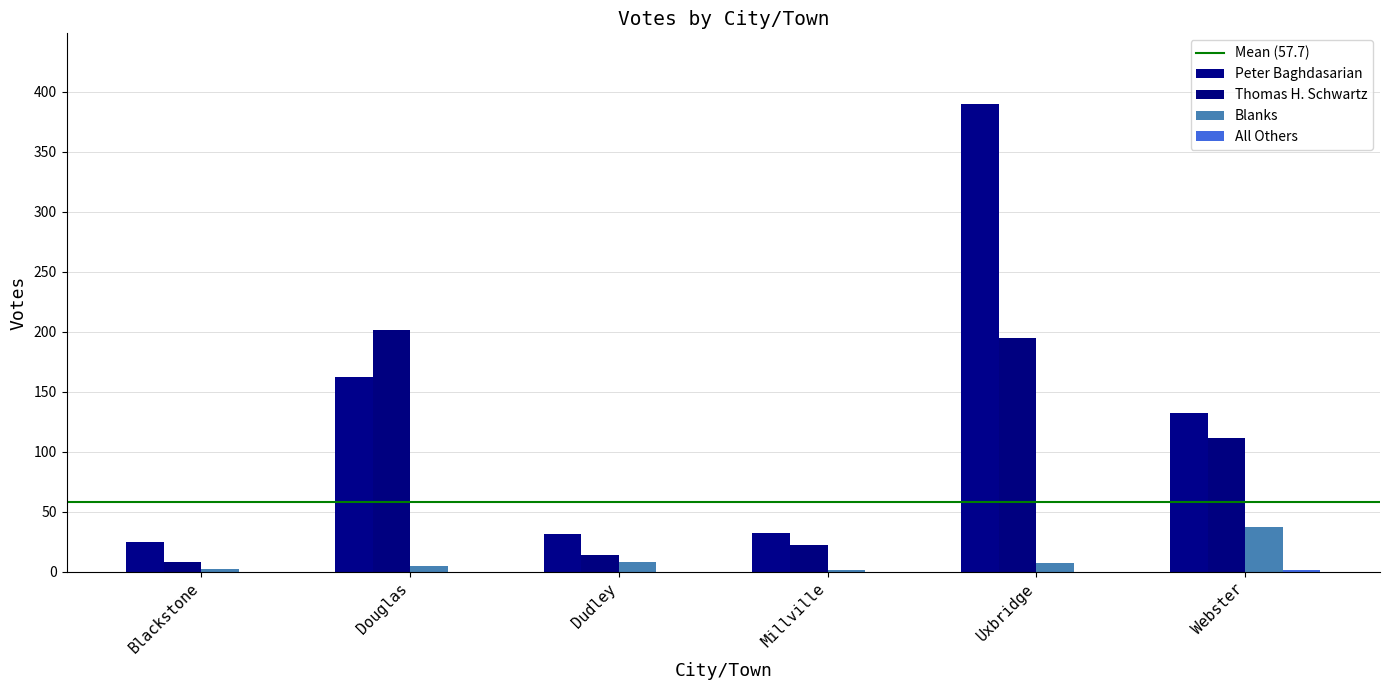

At which label does Peter Baghdasarian first exceed 132?

Douglas